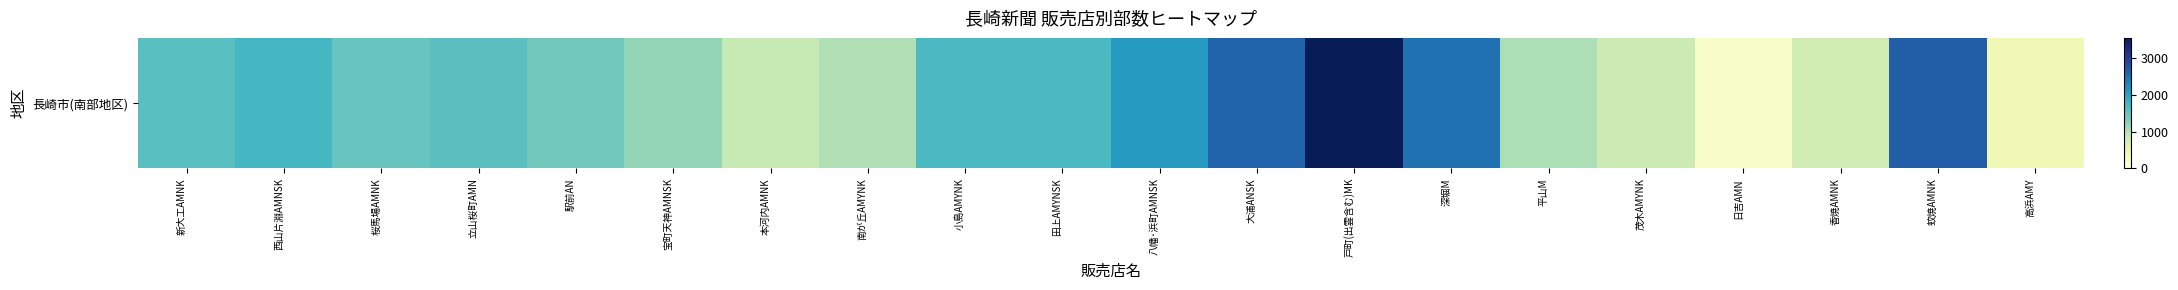

Count the number of values greater than 1590.

9